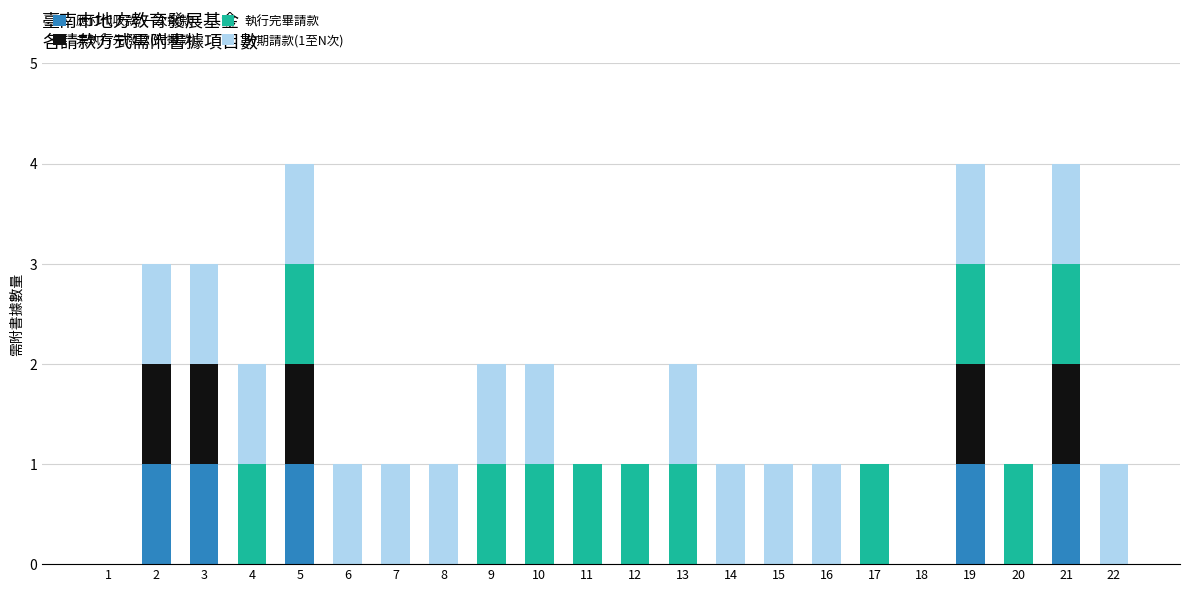

How many series are shown in this chart?

4